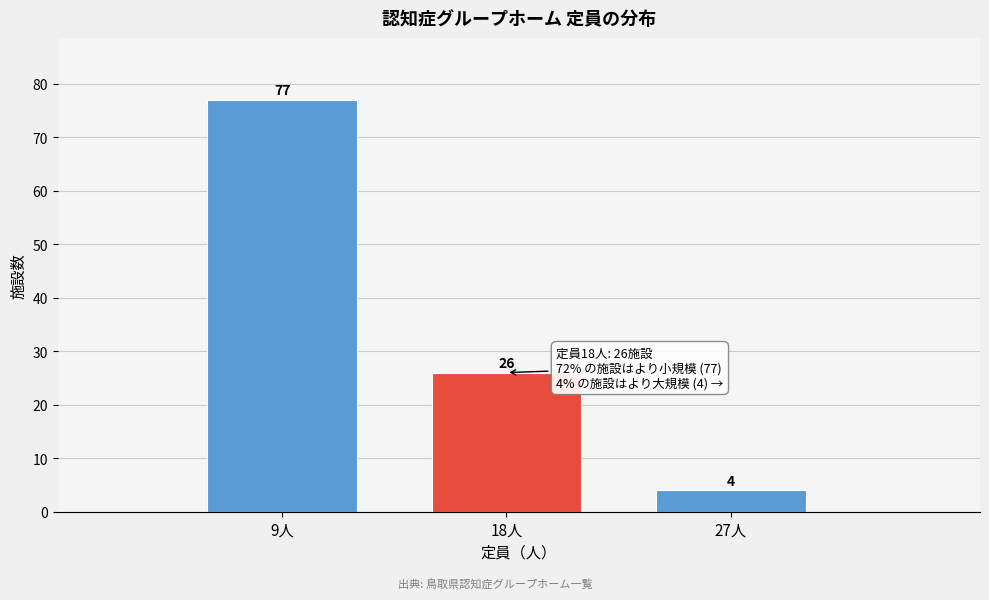

Reading left to right, list all the values displayed in this chart.

9人=77	18人=26	27人=4